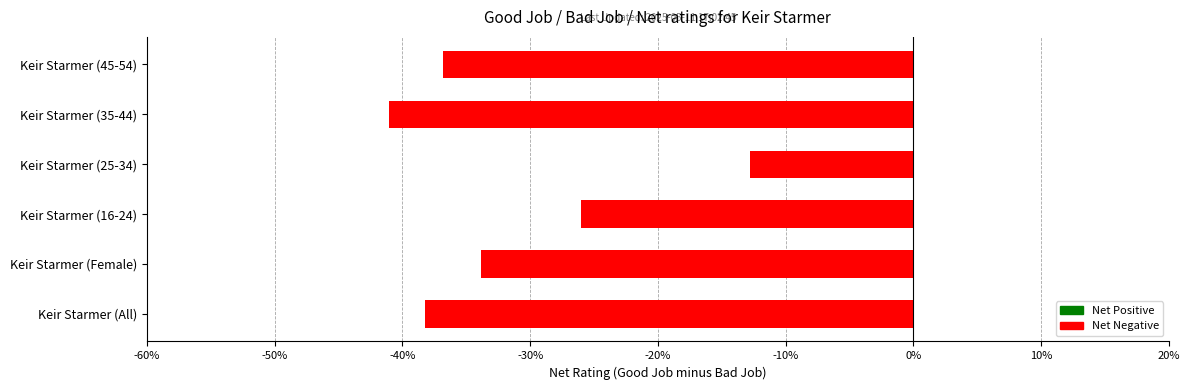

Count the number of categories in the chart.

6